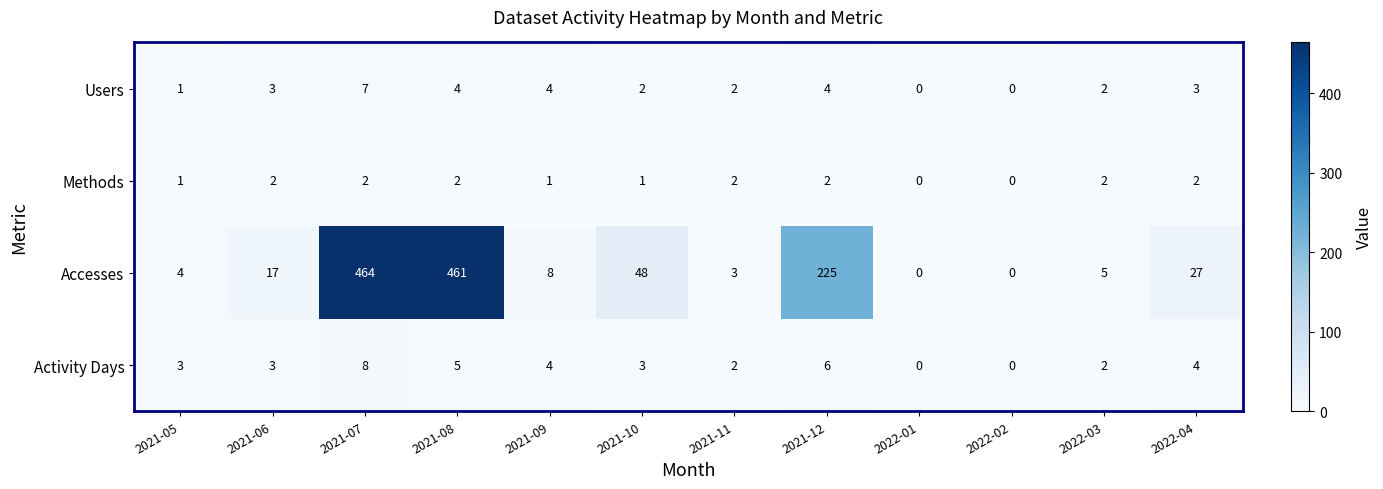

True or false: Methods has a value of 1 at 2021-05.

True